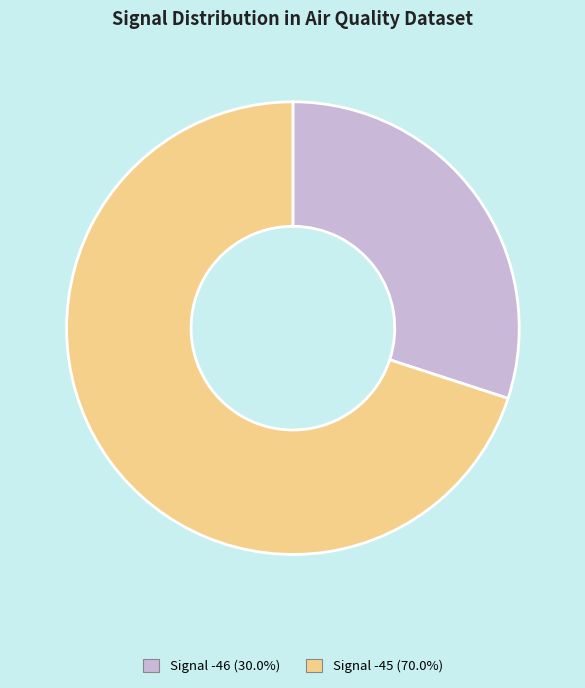

Is the sum of Signal -45 (70.0%) and Signal -46 (30.0%) greater than half?

Yes